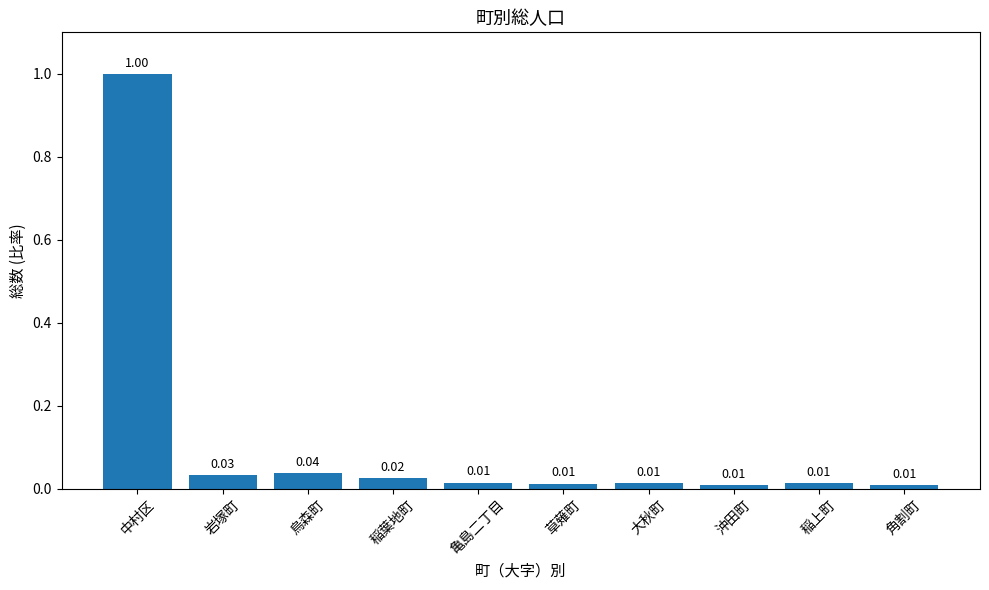

What is the label of the 10th bar from the right?

中村区